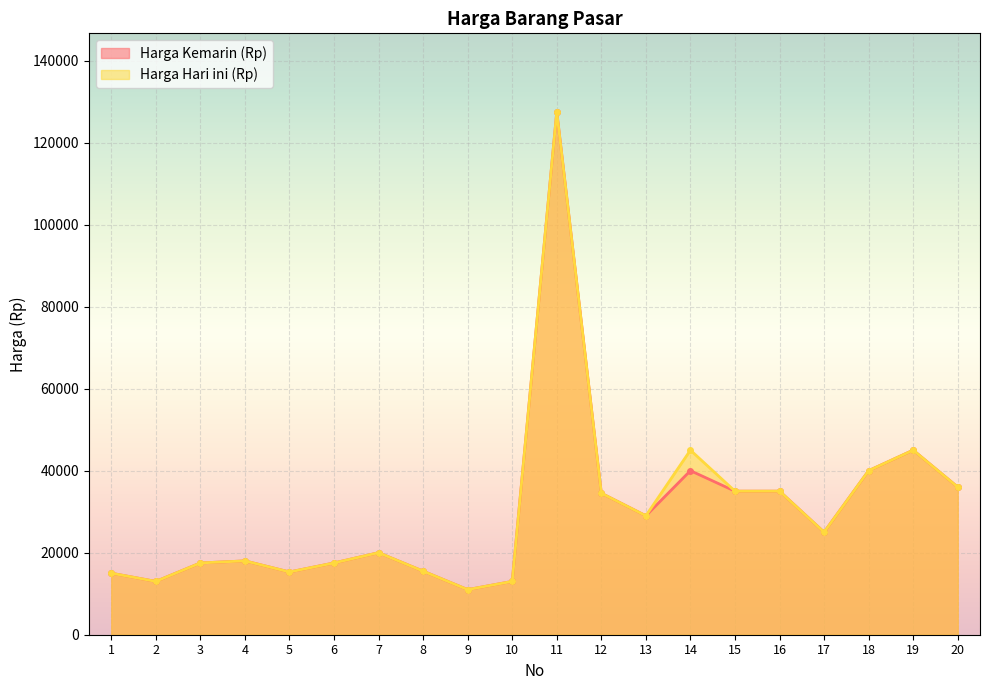

What is the difference between the Harga Kemarin (Rp) values at 16 and 11?

92500